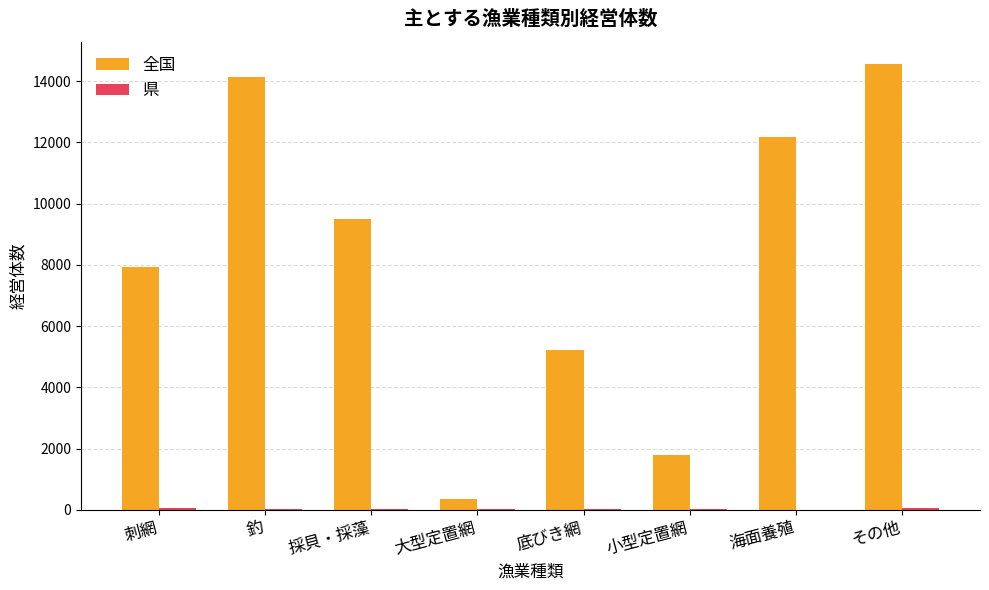

The value of 全国 at 刺網 is 12941. True or false?

False